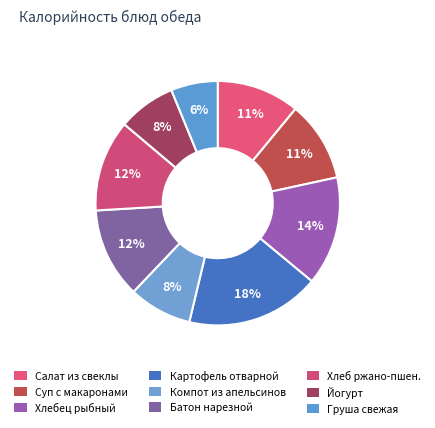

True or false: Батон нарезной accounts for 5% of the total.

False